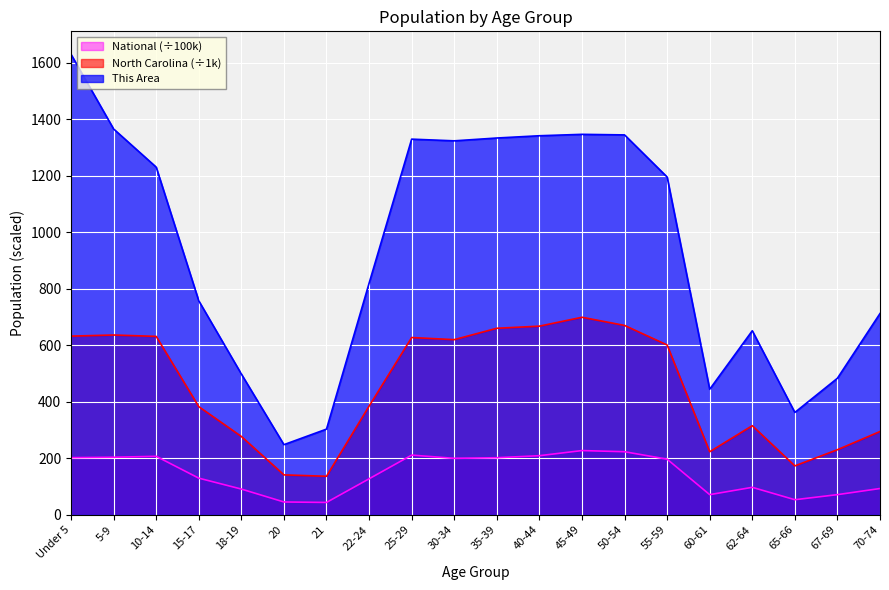

Is the value of National at 65-66 greater than the value of North Carolina at 21?

No